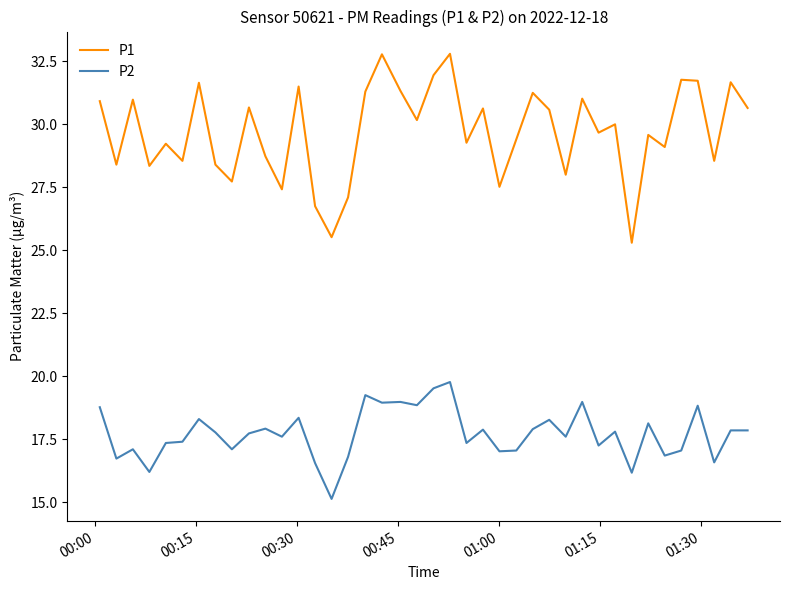

Which series has the largest total across all categories?

P1